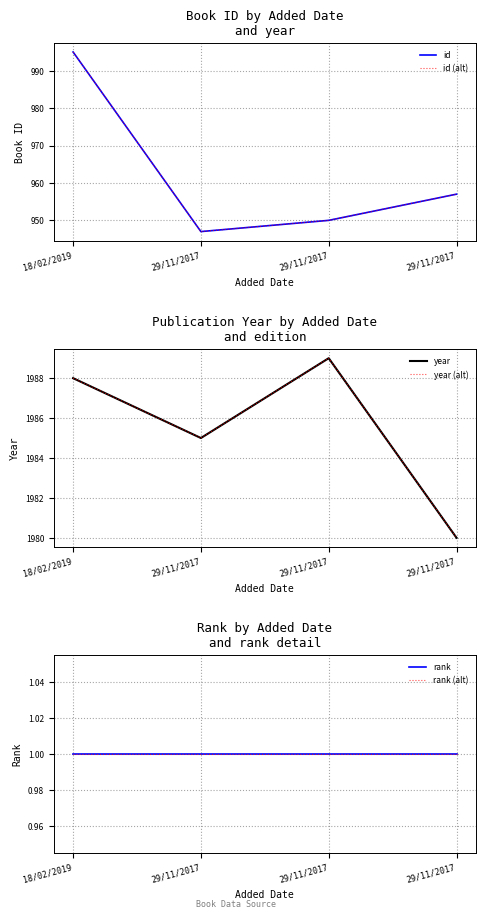

Does the chart have visible grid lines?

Yes